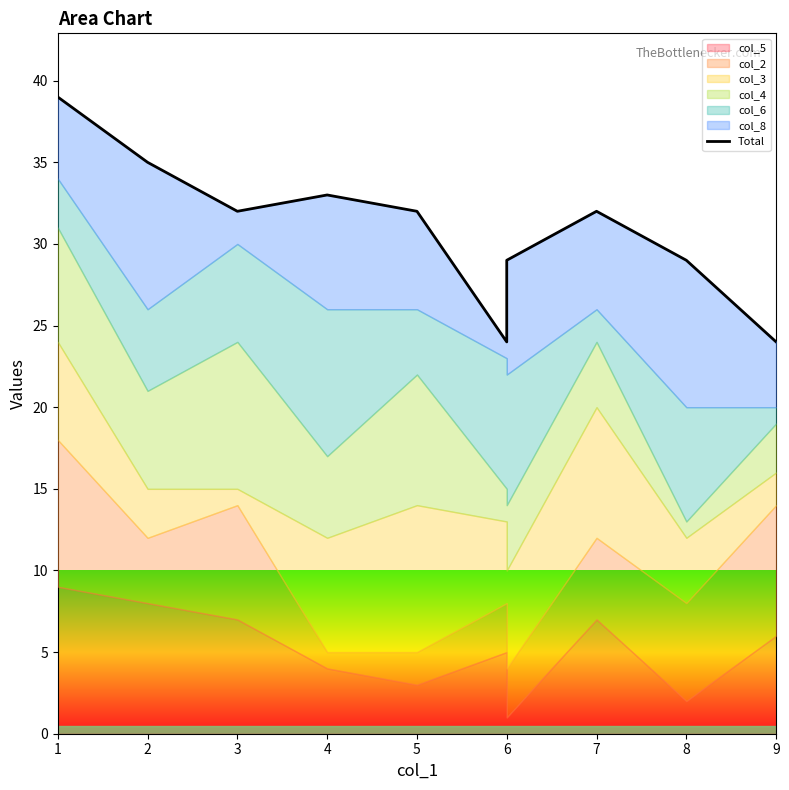

What is the average value?

31